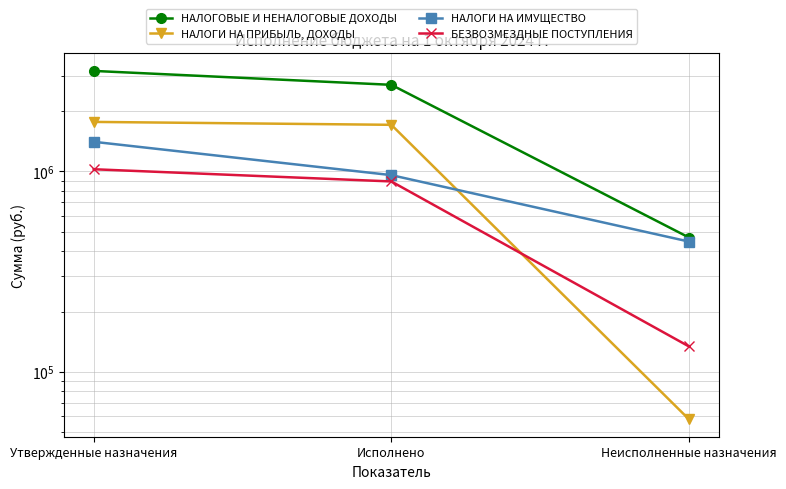

What value does the НАЛОГИ НА ПРИБЫЛЬ, ДОХОДЫ series have at Исполнено?

1706470.9